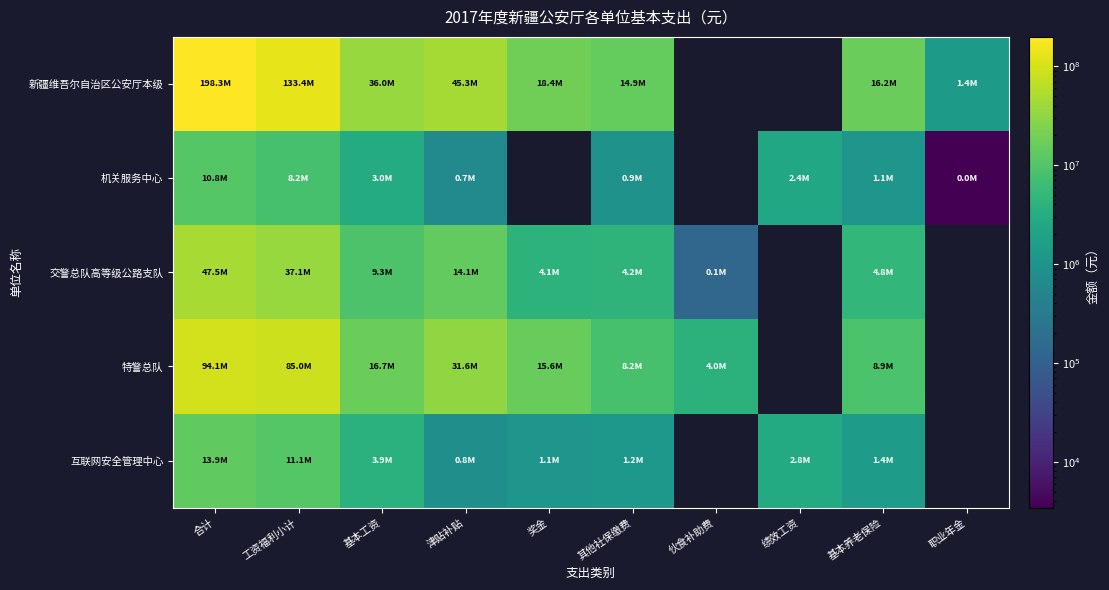

Is the value of 互联网安全管理中心 at 伙食补助费 greater than the value of 交警总队高等级公路支队 at 绩效工资?

No